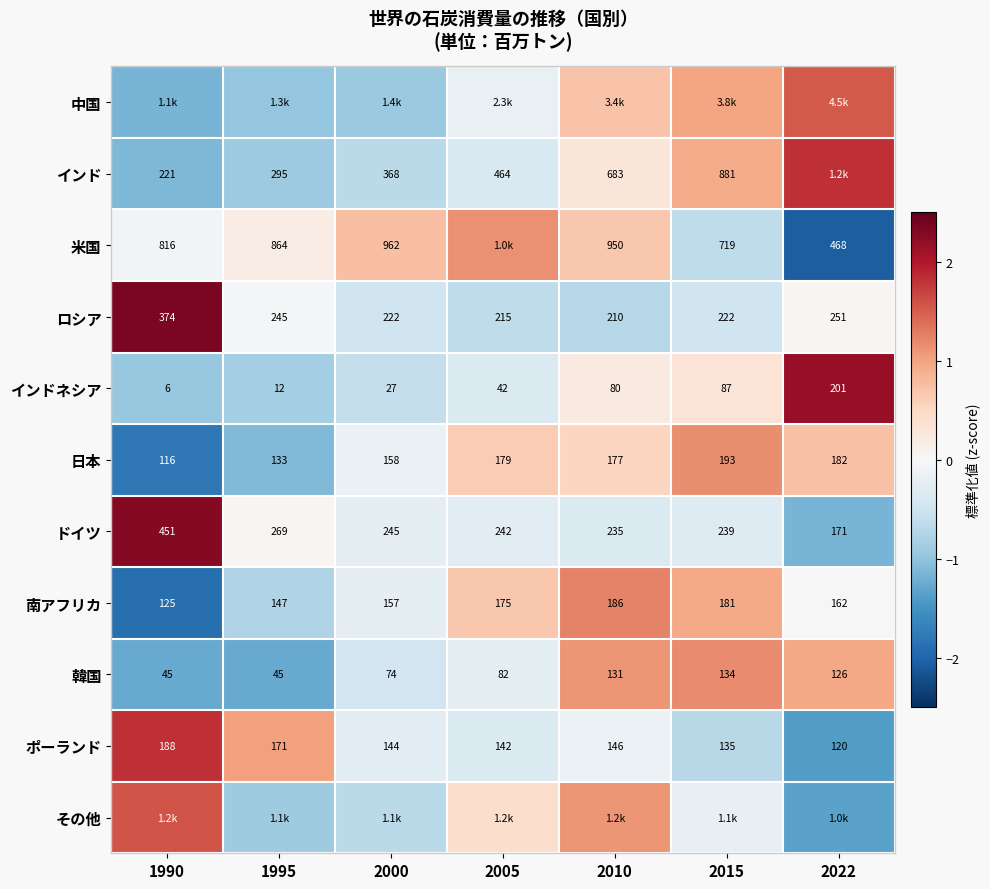

Between 2010 and 2005, which is larger?

2010